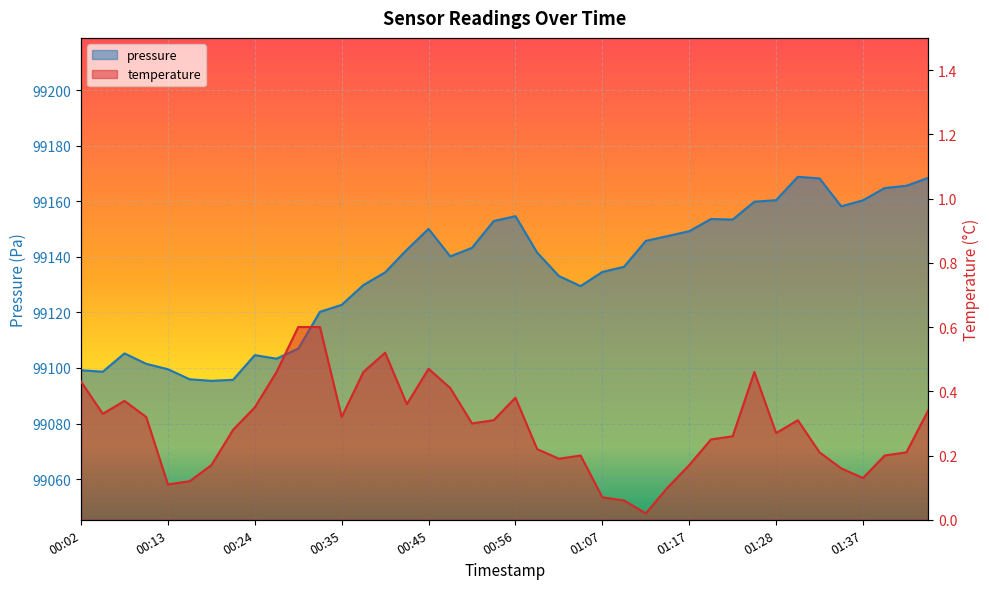

List the labels in order of temperature value, smallest first.

01:12, 01:09, 01:07, 01:15, 00:13, 00:15, 01:37, 01:35, 00:18, 01:17, 01:01, 01:04, 01:40, 01:32, 01:43, 00:58, 01:20, 01:23, 01:28, 00:21, 00:50, 00:53, 01:30, 00:10, 00:35, 00:05, 01:45, 00:24, 00:43, 00:07, 00:56, 00:48, 00:02, 00:26, 00:37, 01:25, 00:45, 00:40, 00:29, 00:32